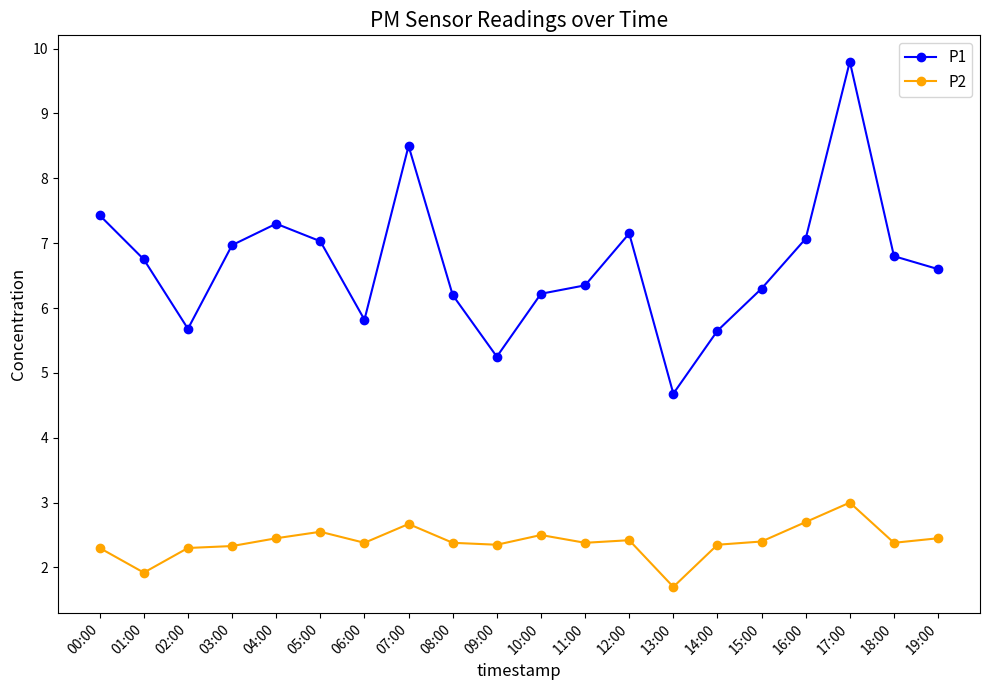

What is the sum of all P1 values?

133.6